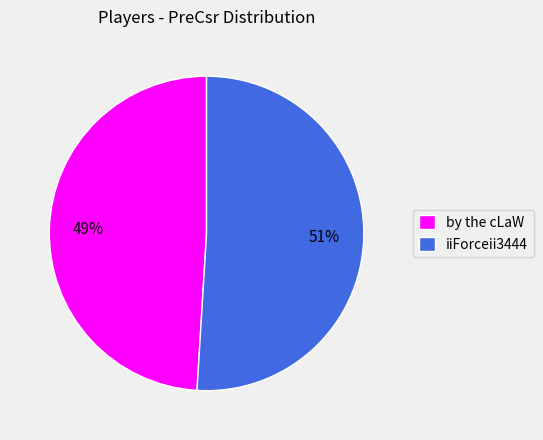

Is the sum of iiForceii3444 and by the cLaW greater than half?

Yes